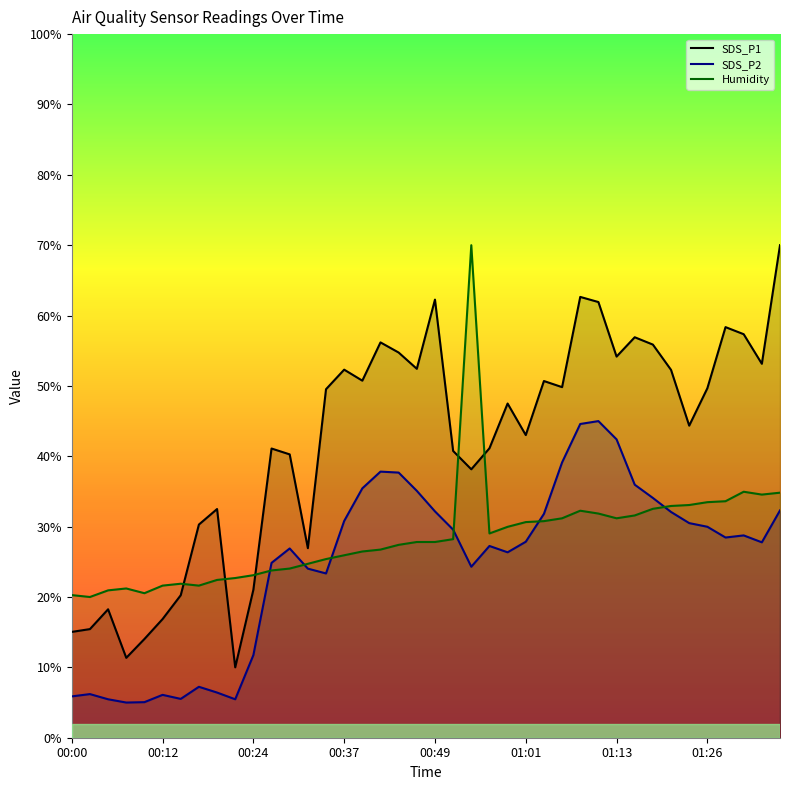

At which category does SDS_P2 reach its first local valley?

00:07